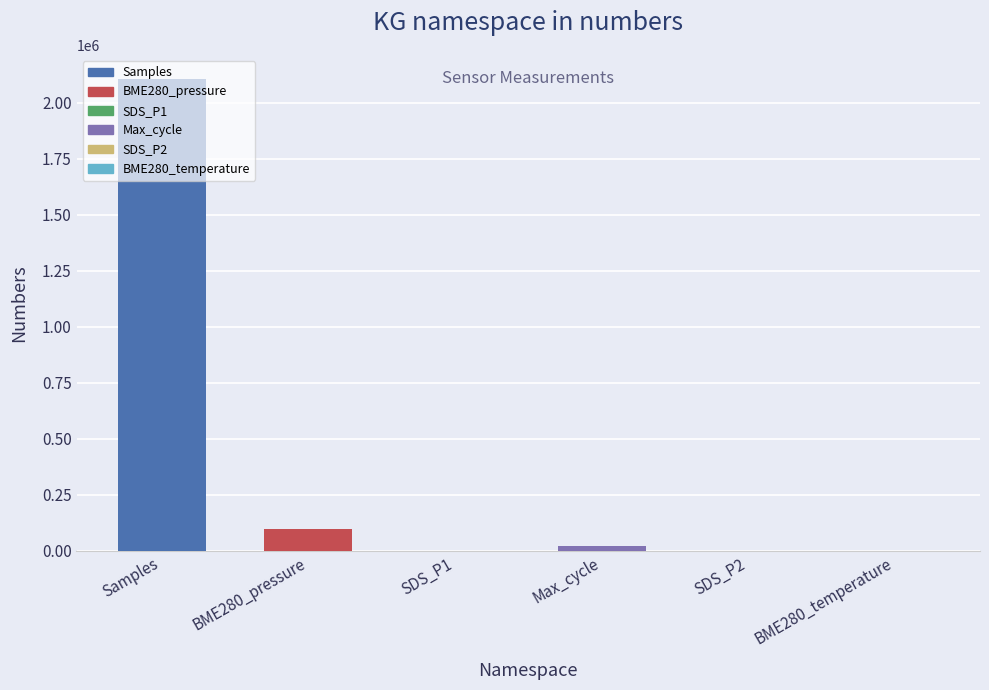

What value does the data have at Samples?

2107878.9